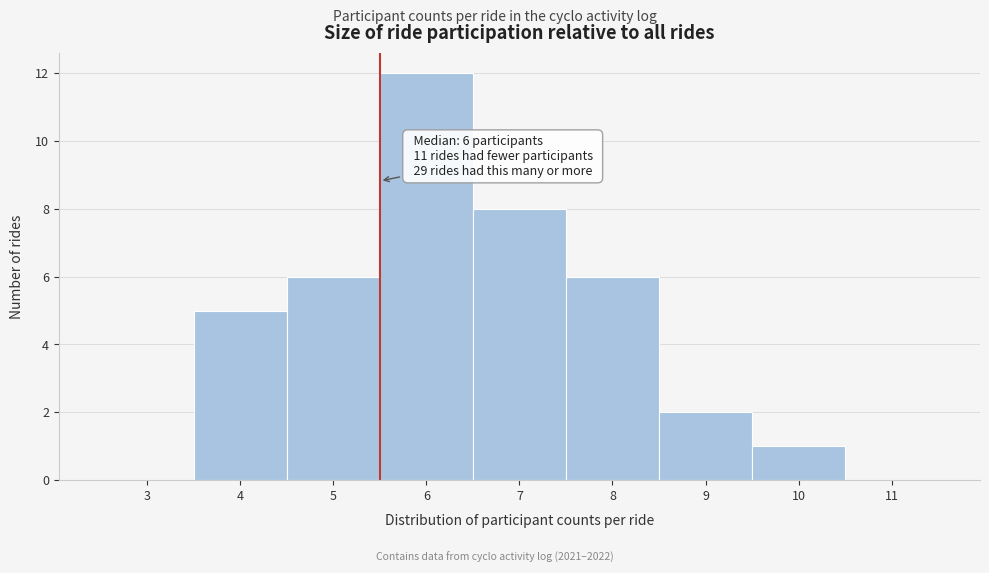

Reading right to left, extract all data points from this chart.

11=0	10=1	9=2	8=6	7=8	6=12	5=6	4=5	3=0